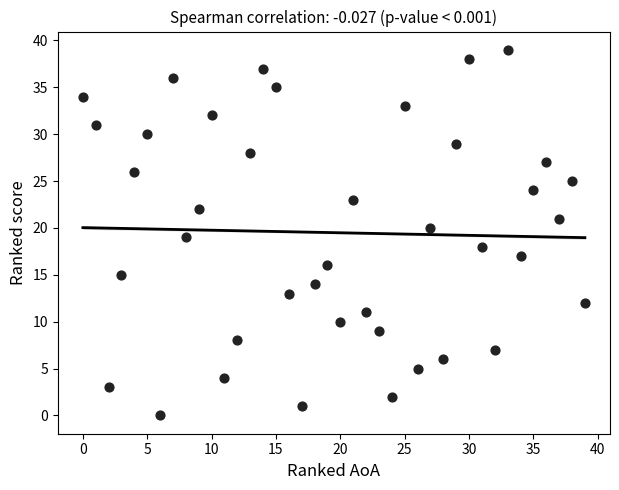

What is the range of X values (max minus min)?

39